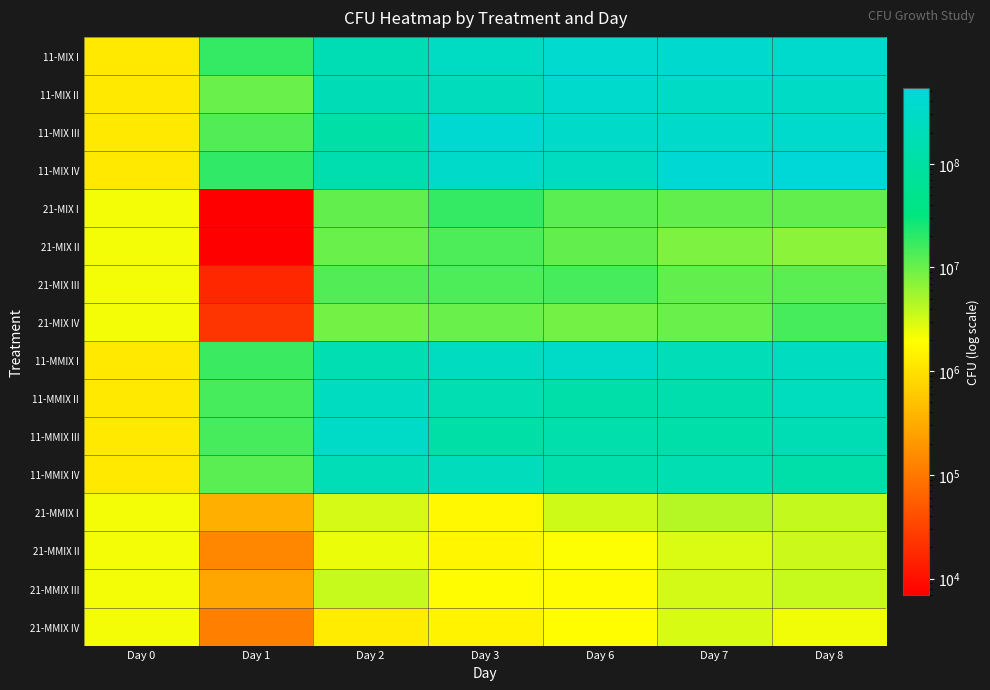

Reading left to right, extract all data points from this chart.

11-MIX I: Day 0=1200000	Day 1=18000000	Day 2=170000000	Day 3=270000000	Day 6=400000000	Day 7=380000000	Day 8=360000000
11-MIX II: Day 0=1200000	Day 1=10000000	Day 2=180000000	Day 3=220000000	Day 6=360000000	Day 7=290000000	Day 8=300000000
11-MIX III: Day 0=1200000	Day 1=13000000	Day 2=110000000	Day 3=420000000	Day 6=330000000	Day 7=340000000	Day 8=360000000
11-MIX IV: Day 0=1200000	Day 1=19000000	Day 2=150000000	Day 3=330000000	Day 6=240000000	Day 7=450000000	Day 8=540000000
21-MIX I: Day 0=2200000	Day 1=7000	Day 2=11000000	Day 3=18000000	Day 6=12000000	Day 7=11000000	Day 8=11000000
21-MIX II: Day 0=2200000	Day 1=7000	Day 2=10000000	Day 3=14000000	Day 6=11000000	Day 7=8000000	Day 8=7000000
21-MIX III: Day 0=2200000	Day 1=17000	Day 2=13000000	Day 3=14000000	Day 6=15000000	Day 7=11000000	Day 8=12000000
21-MIX IV: Day 0=2200000	Day 1=23000	Day 2=9000000	Day 3=10000000	Day 6=9000000	Day 7=10000000	Day 8=15000000
11-MMIX I: Day 0=1200000	Day 1=17000000	Day 2=160000000	Day 3=240000000	Day 6=320000000	Day 7=190000000	Day 8=240000000
11-MMIX II: Day 0=1200000	Day 1=15000000	Day 2=240000000	Day 3=160000000	Day 6=120000000	Day 7=140000000	Day 8=230000000
11-MMIX III: Day 0=1200000	Day 1=15000000	Day 2=310000000	Day 3=110000000	Day 6=130000000	Day 7=120000000	Day 8=170000000
11-MMIX IV: Day 0=1200000	Day 1=12000000	Day 2=190000000	Day 3=220000000	Day 6=130000000	Day 7=160000000	Day 8=120000000
21-MMIX I: Day 0=2200000	Day 1=340000	Day 2=3100000	Day 3=1700000	Day 6=3300000	Day 7=4400000	Day 8=3700000
21-MMIX II: Day 0=2200000	Day 1=140000	Day 2=2400000	Day 3=1600000	Day 6=2000000	Day 7=2900000	Day 8=3500000
21-MMIX III: Day 0=2200000	Day 1=280000	Day 2=3600000	Day 3=1800000	Day 6=1800000	Day 7=3200000	Day 8=3600000
21-MMIX IV: Day 0=2200000	Day 1=120000	Day 2=1300000	Day 3=1500000	Day 6=1900000	Day 7=3000000	Day 8=2300000